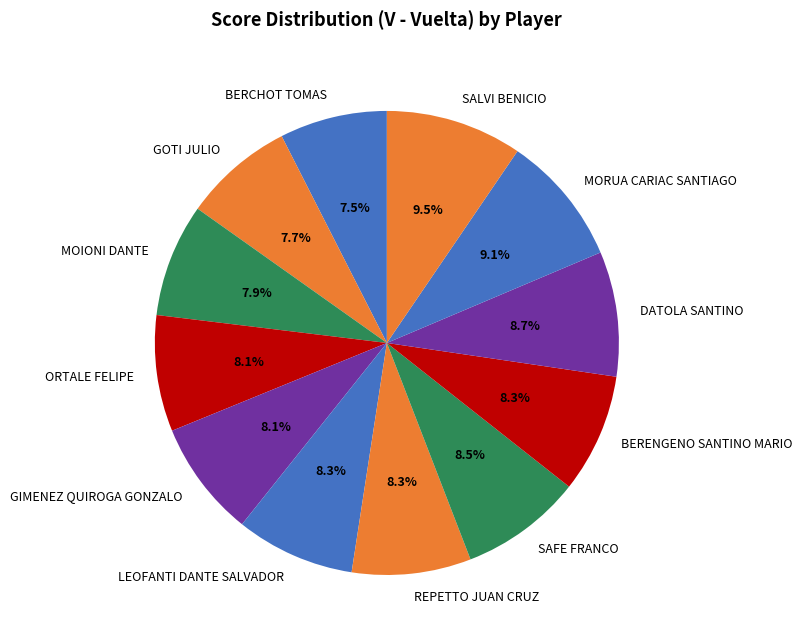

Is the sum of MORUA CARIAC SANTIAGO and BERENGENO SANTINO MARIO greater than half?

No